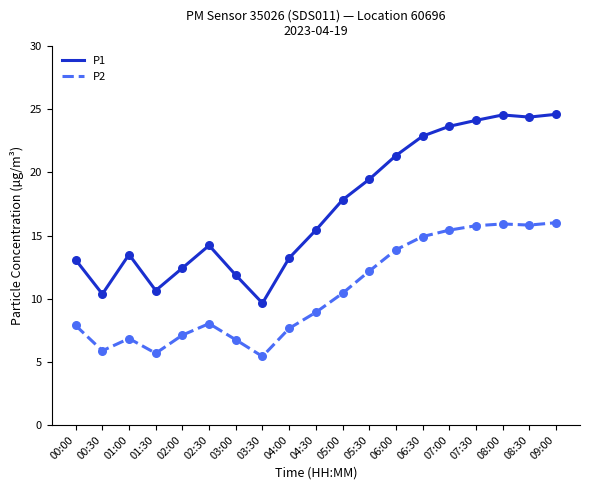

Which series has the largest total across all categories?

P1